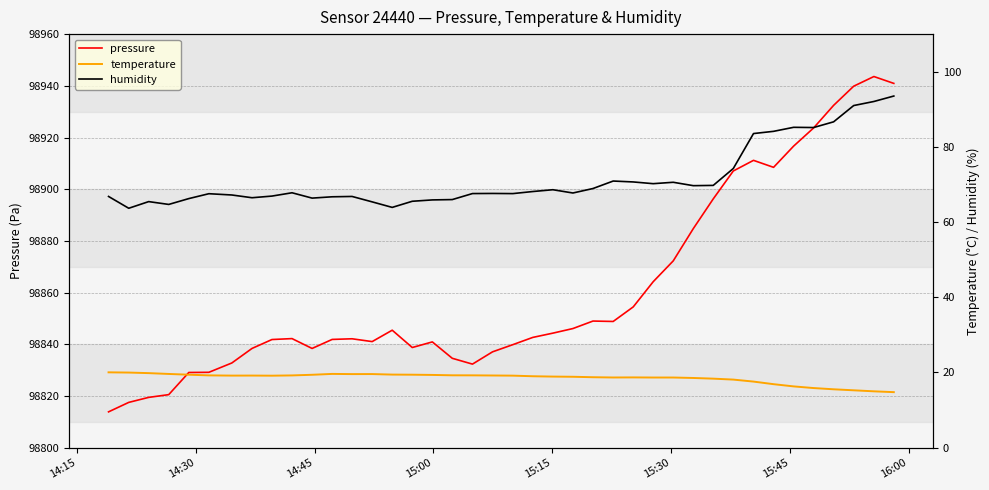

What is the lowest value of the pressure series?

98813.9